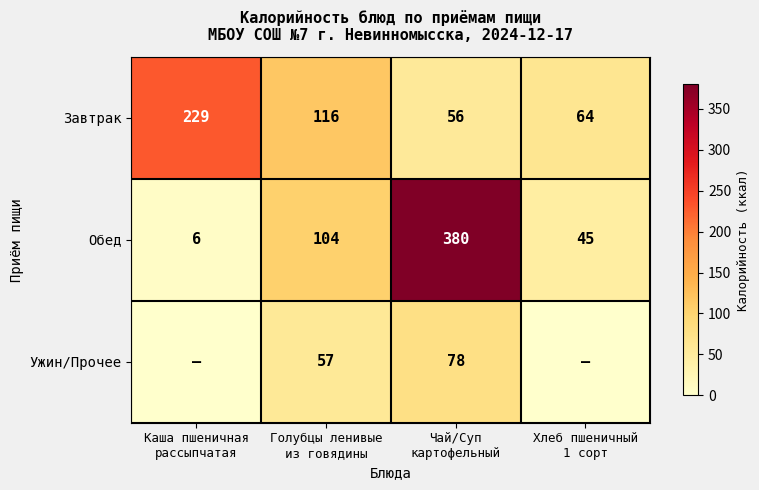

What is the difference between the second highest and minimum values in the Завтрак series?

60